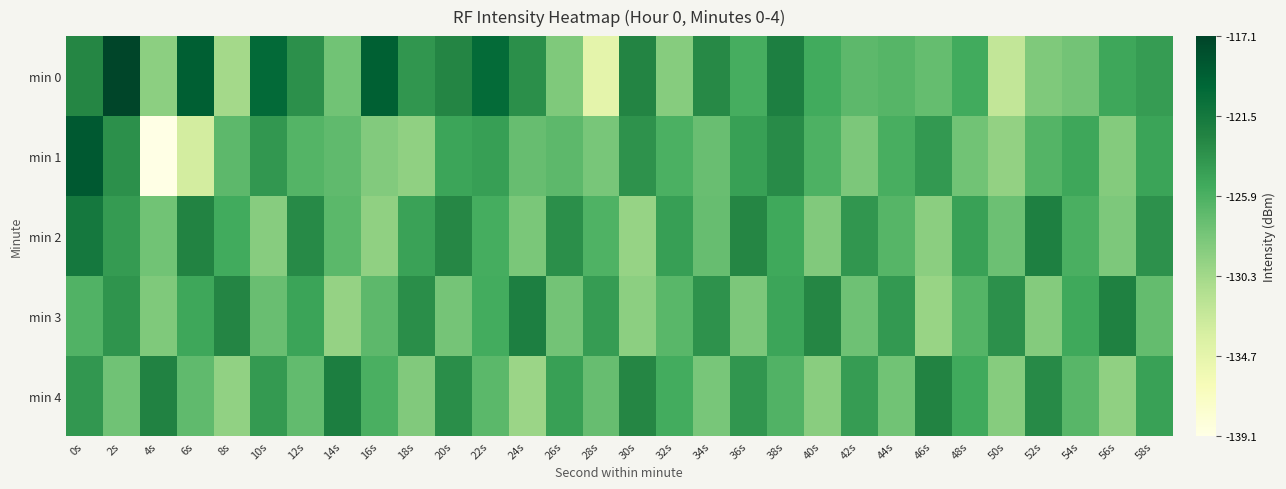

What is the maximum value shown in the chart?

-117.1